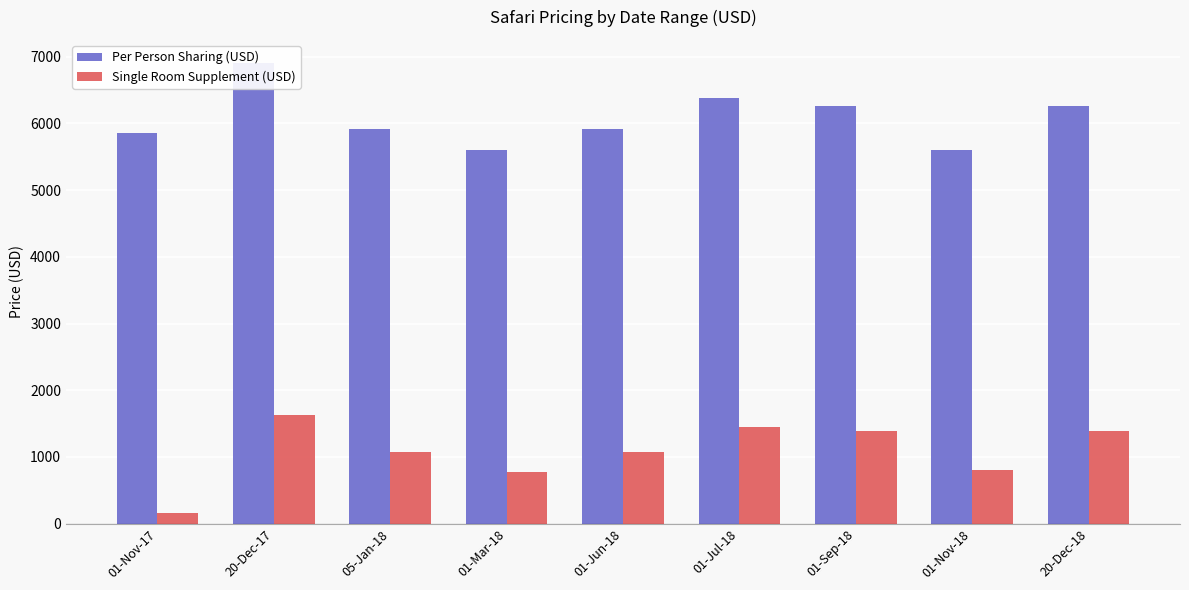

What value does the Per Person Sharing (USD) series have at 01-Mar-18?

5603